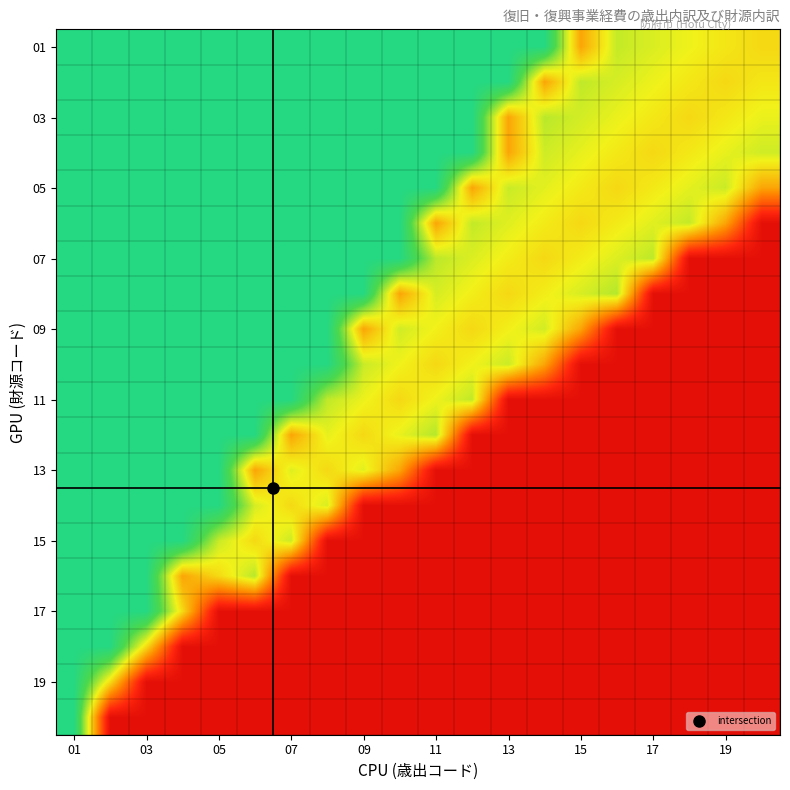

How many categories are shown in the chart?

20